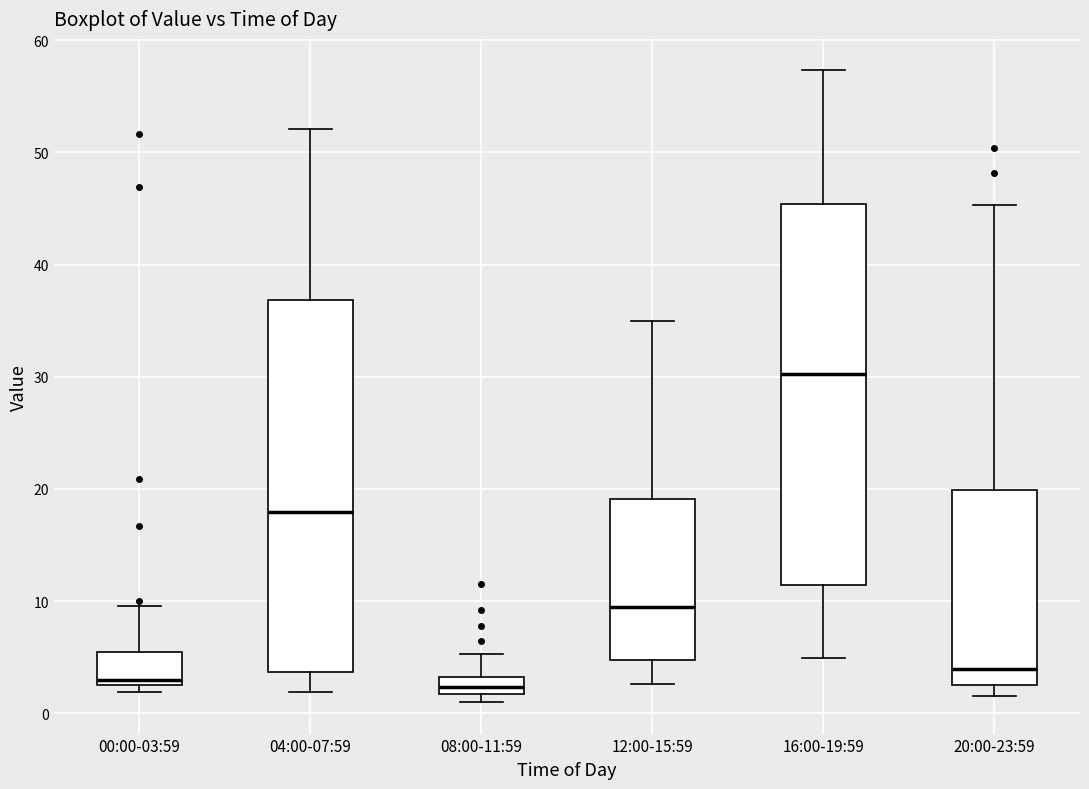

Reading left to right, transcribe this box plot: for each box, give where its median line is, the range the box spans, and where its two whiskers end, as read against the y-axis. The values are not printed on the chart, so give them approximately, as read against the axis.

00:00-03:59: median 3 (just above the box's lower edge), box 3 to 5, whiskers 2 to 10
04:00-07:59: median 18, box 4 to 37, whiskers 2 to 52
08:00-11:59: median 2 (inside the box), box 2 to 3, whiskers 1 to 5
12:00-15:59: median 9, box 5 to 19, whiskers 3 to 35
16:00-19:59: median 30, box 11 to 45, whiskers 5 to 57
20:00-23:59: median 4, box 2 to 20, whiskers 2 (just below the box's lower edge) to 45